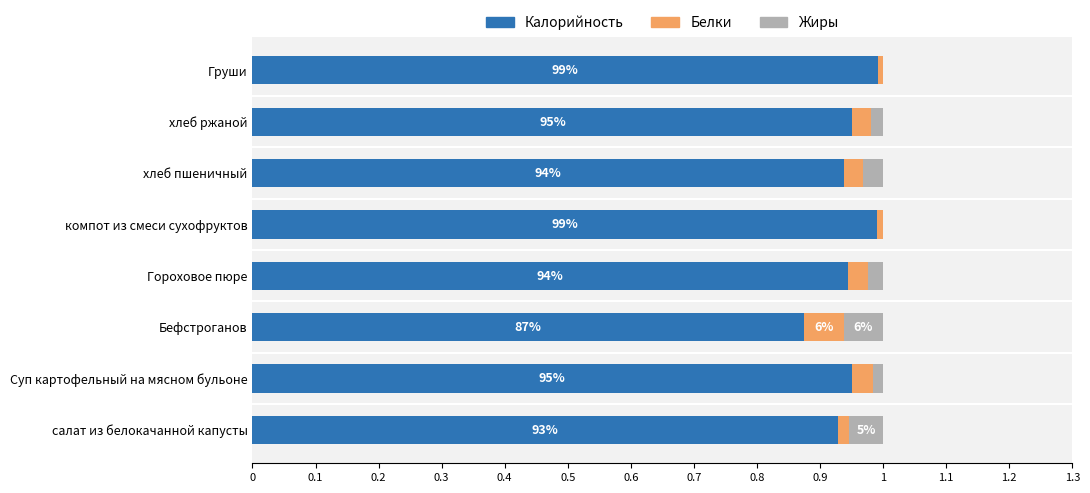

What is the sum of all Калорийность values?

7.6